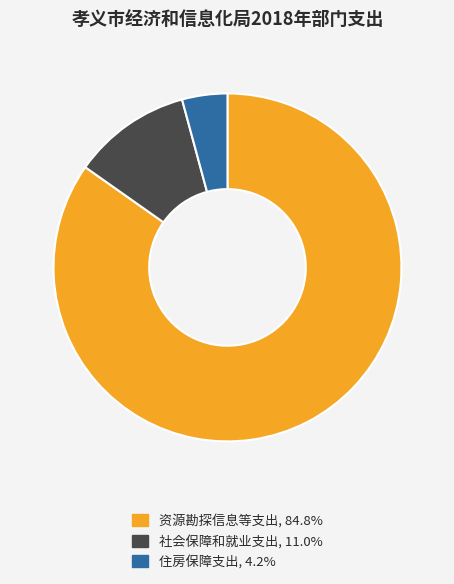

Count the number of slices in the pie.

3